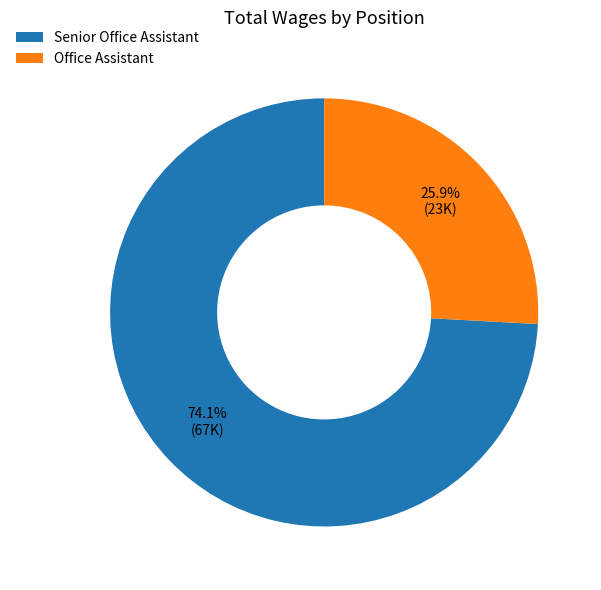

Between Office Assistant and Senior Office Assistant, which is larger?

Senior Office Assistant